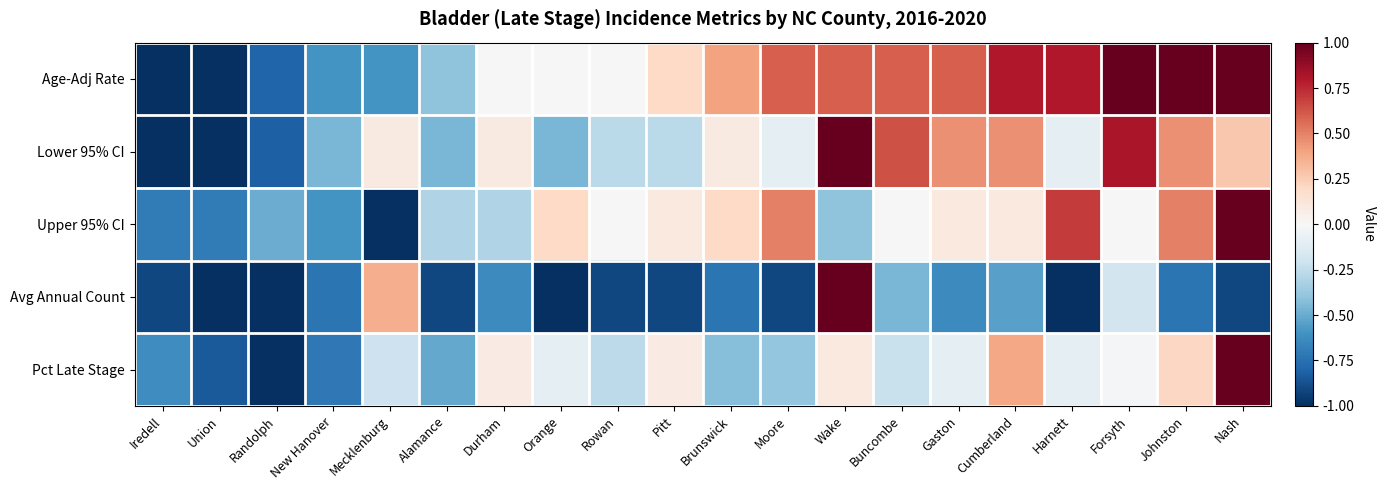

What is the spread (max minus min) of values at Orange?

1.2